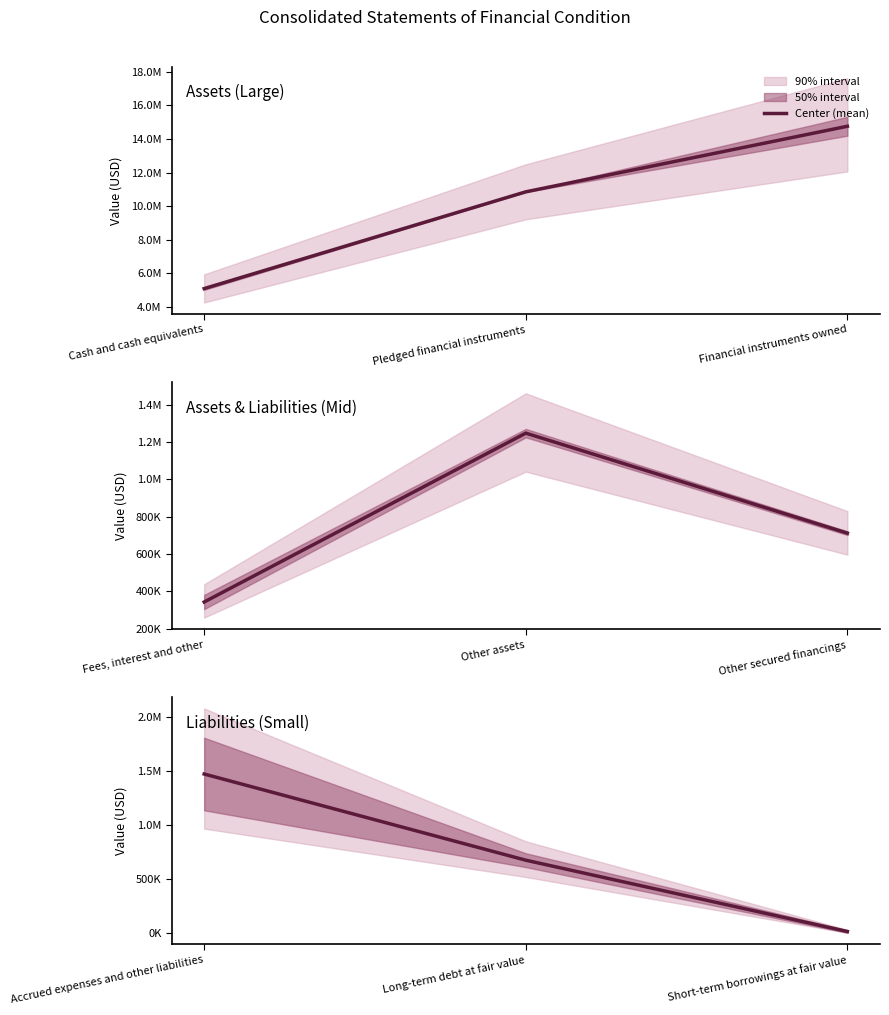

What is the label of the 3rd point from the left?

Short-term borrowings at fair value